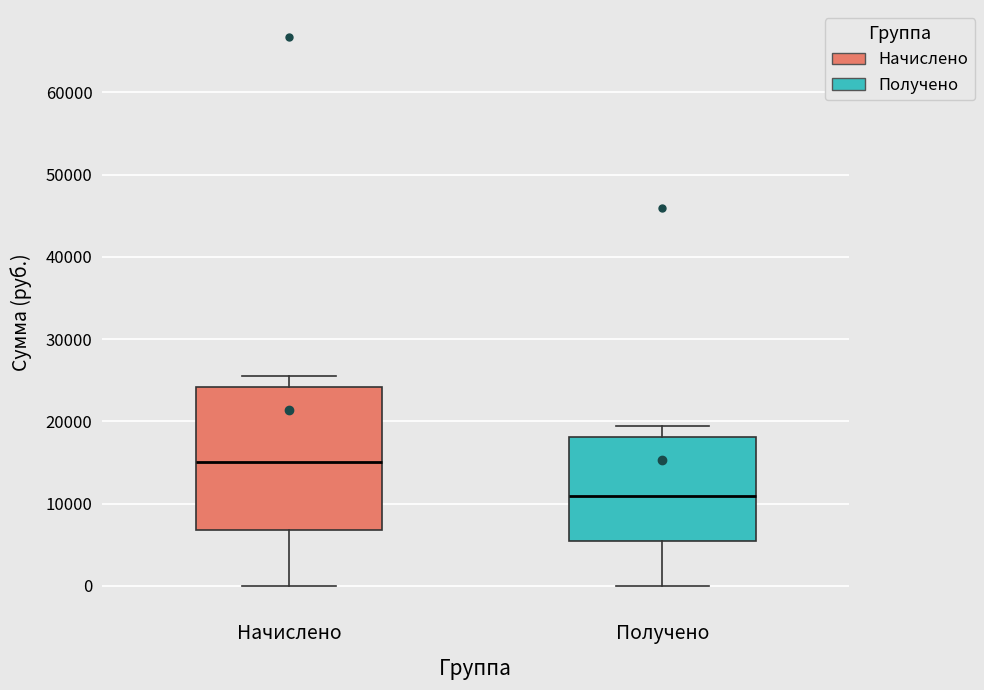

Comparing the boxes themselves (not the whiskers), which one is the tallest?

Начислено